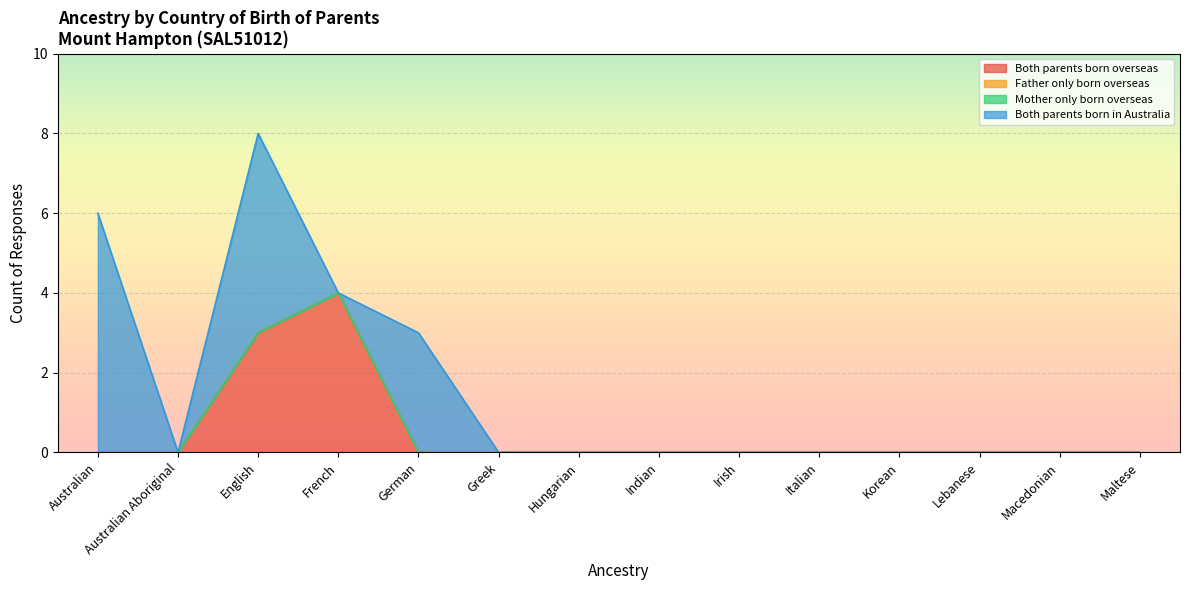

The Father only born overseas series shows 0 at Italian. True or false?

True